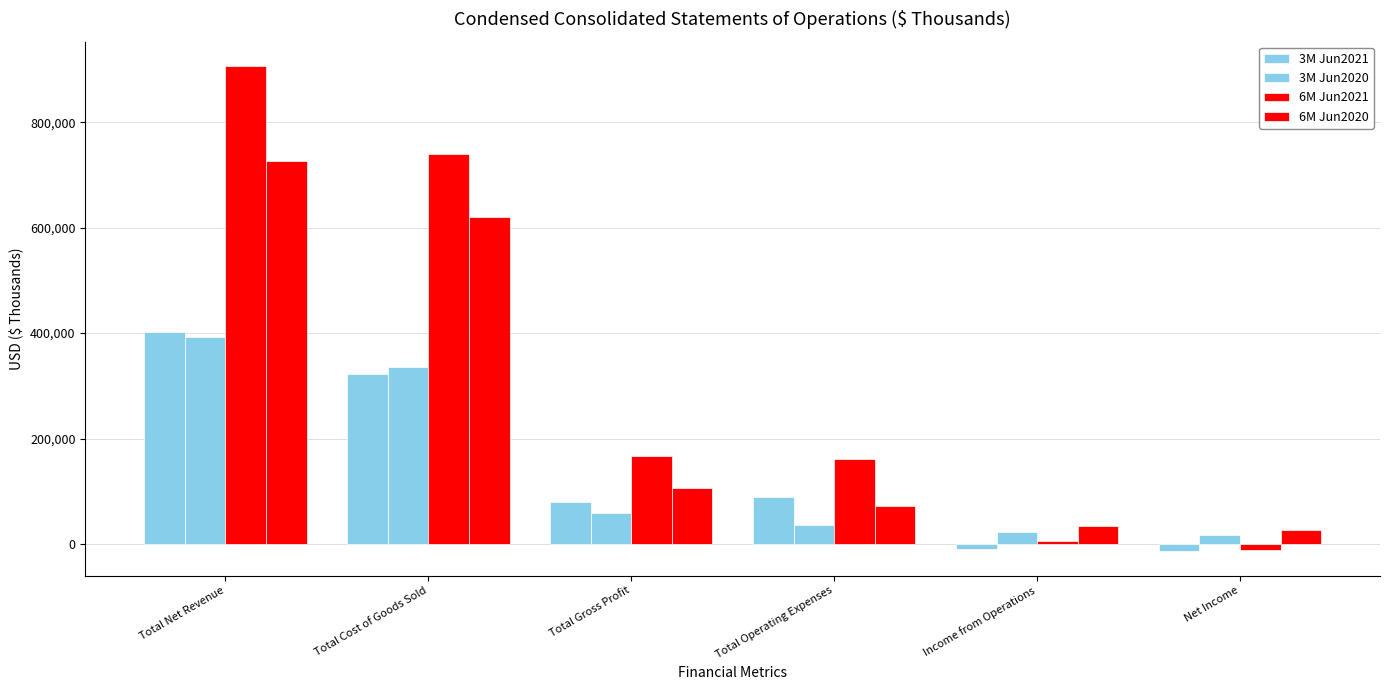

The 6M Jun2020 series shows 12343 at Net Income. True or false?

False